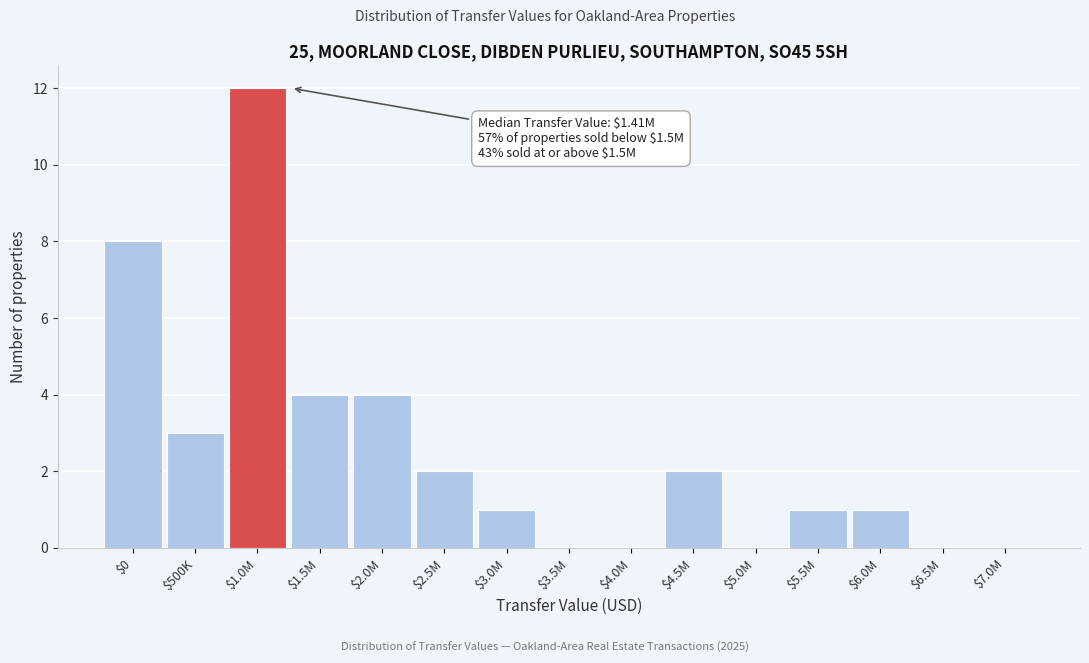

Which label corresponds to the largest value in the chart?

$1.0M